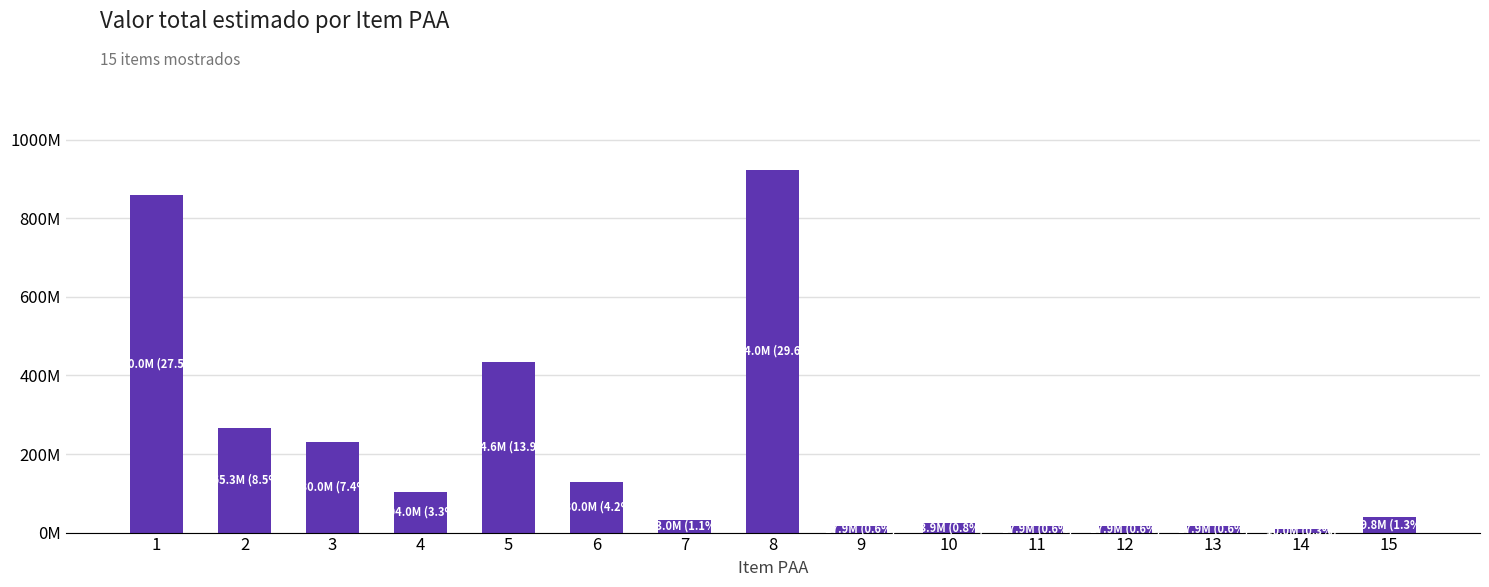

How many data points does each series have?

15